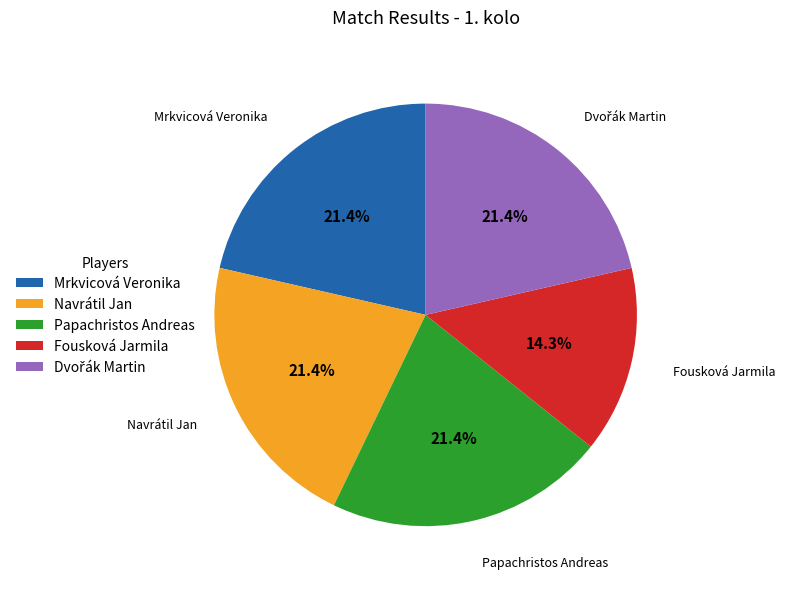

What is the ratio of the value at Mrkvicová Veronika to the value at Navrátil Jan?

1.0